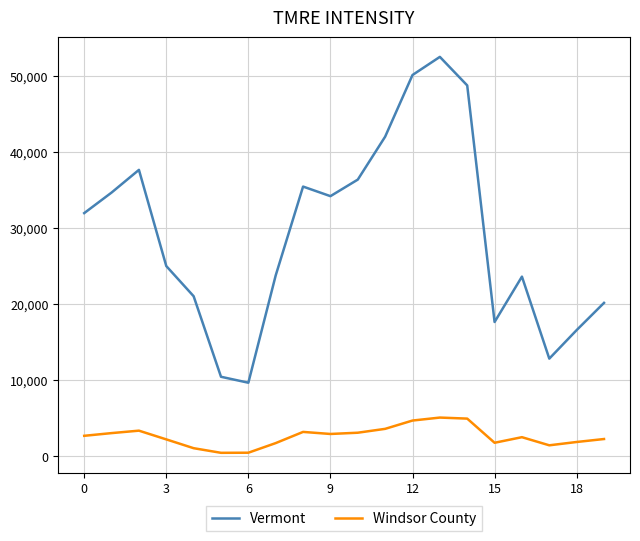

What is the lowest value of the Vermont series?

9651